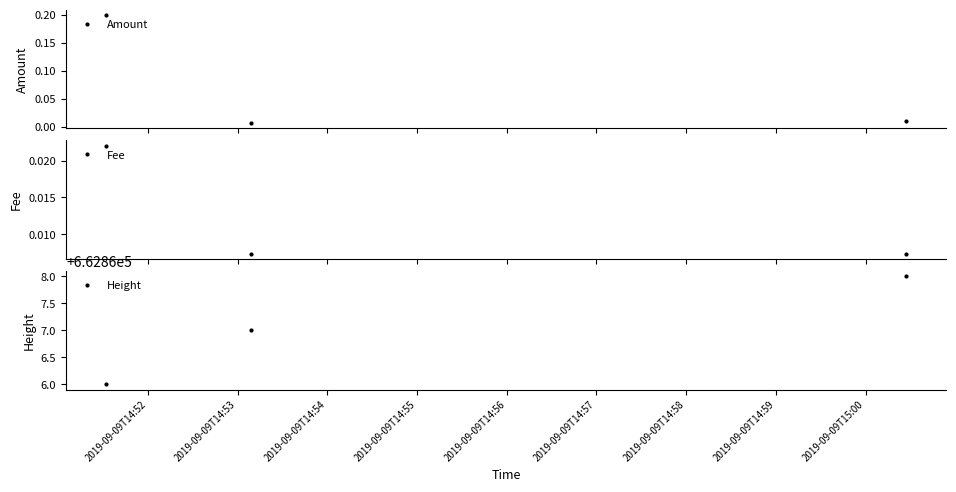

How many Fee values are between 0 and 1?

3